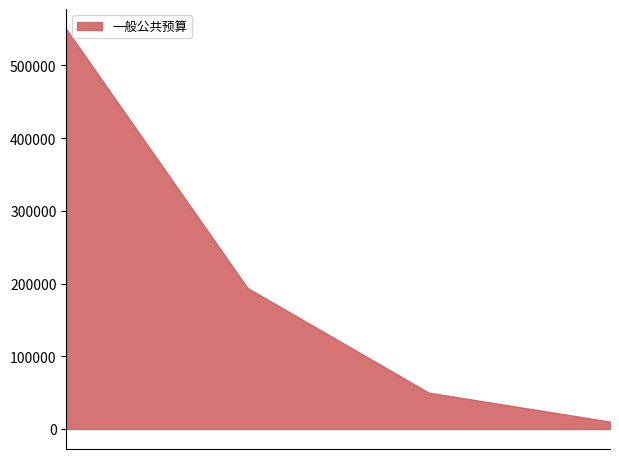

How many lines are shown in the chart?

1